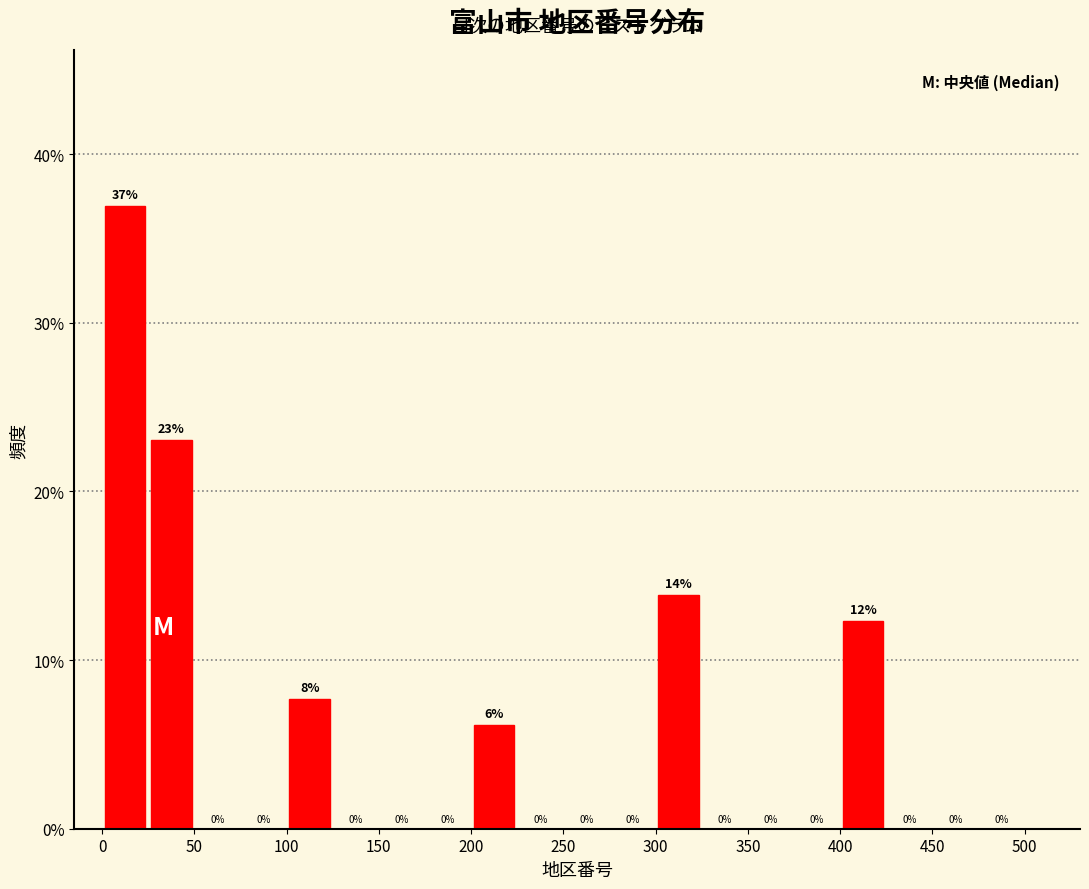

Which range on the x-axis has the tallest bar?

0 to 25